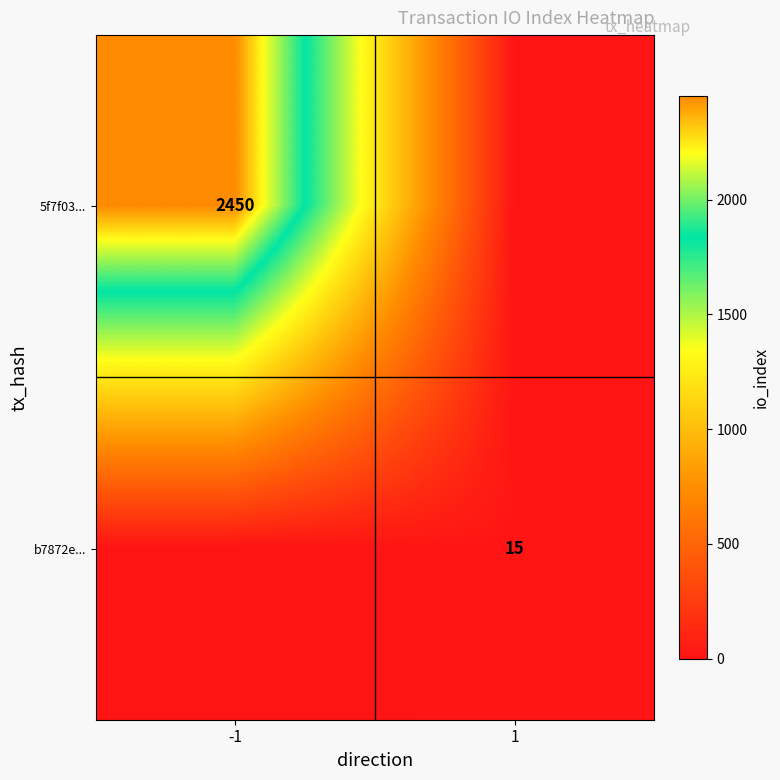

The value of 5f7f03... at -1 is 844. True or false?

False